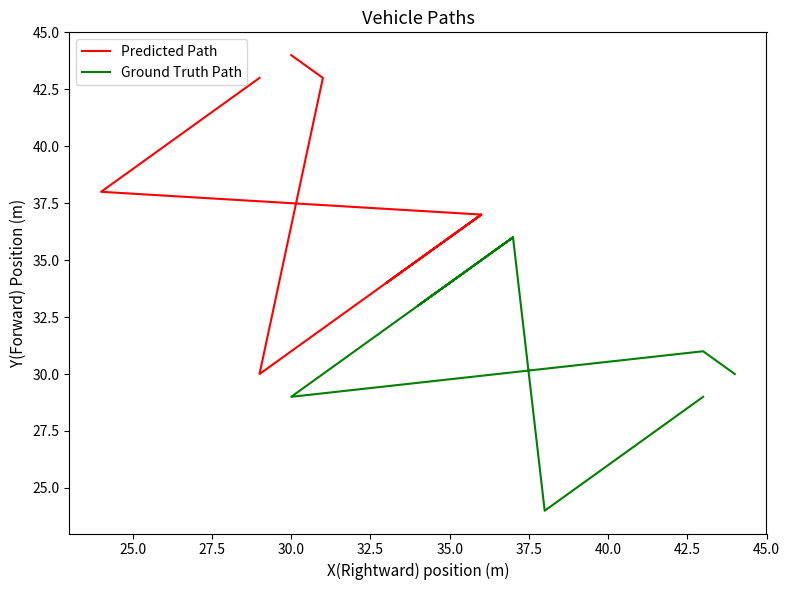

Is the value of Ground Truth Path at 35.0 greater than the value of Predicted Path at 30.0?

Yes